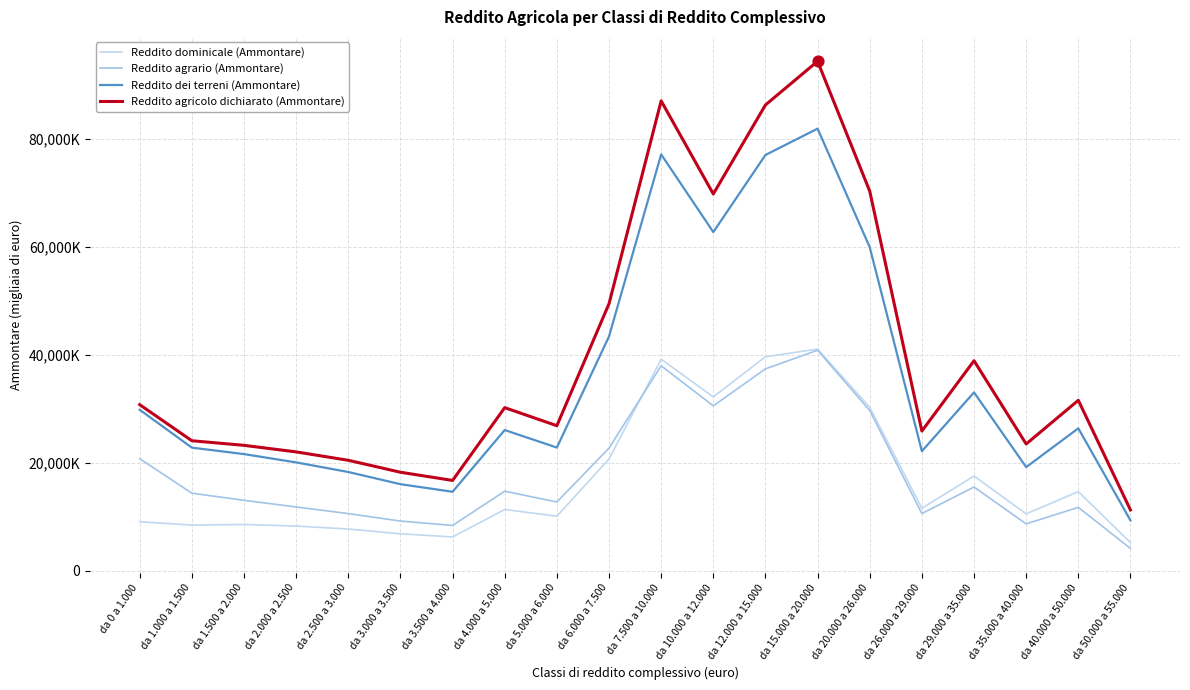

At which category is the sum across all series the highest?

da 15.000 a 20.000